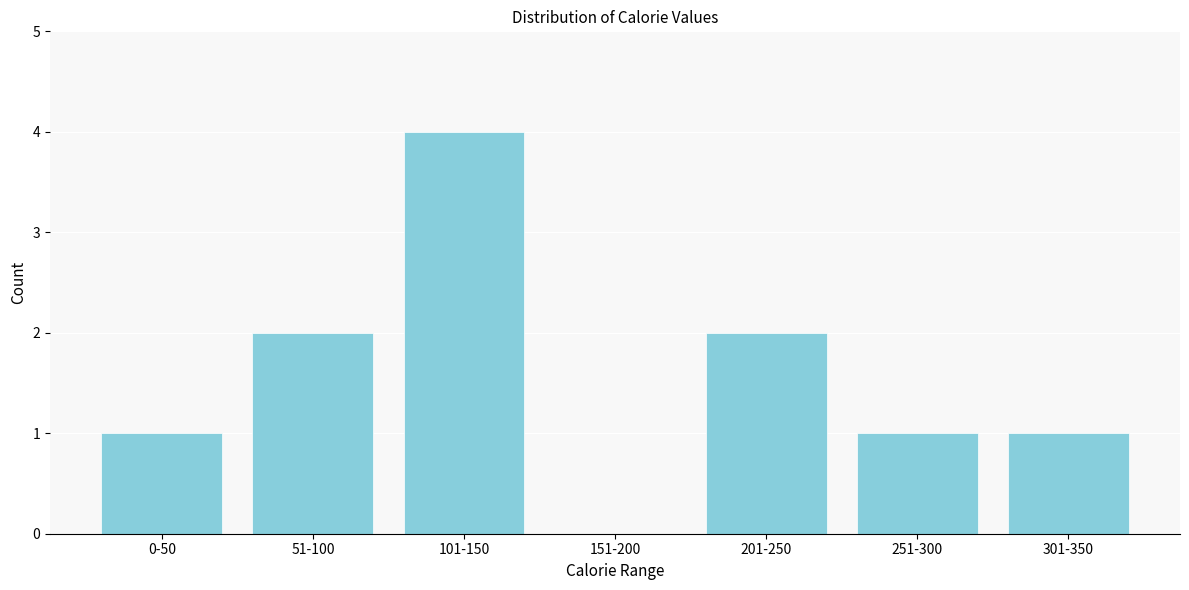

Reading right to left, transcribe all the data shown in this chart.

301-350=1	251-300=1	201-250=2	151-200=0	101-150=4	51-100=2	0-50=1